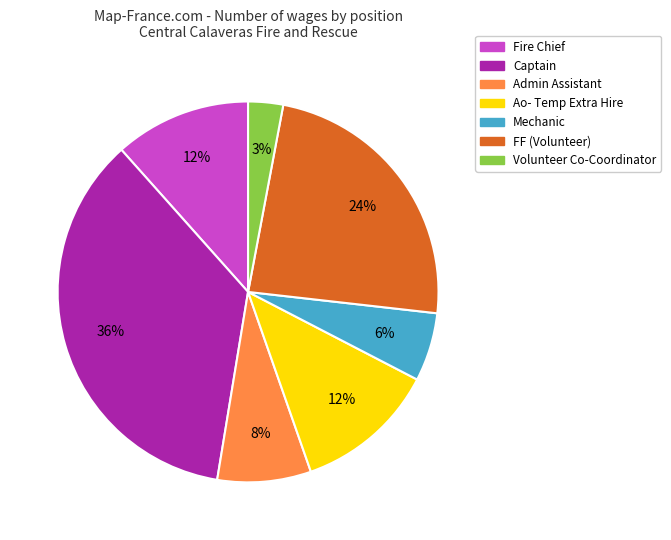

To the nearest percent, what percentage of the pie is Volunteer Co-Coordinator?

3%